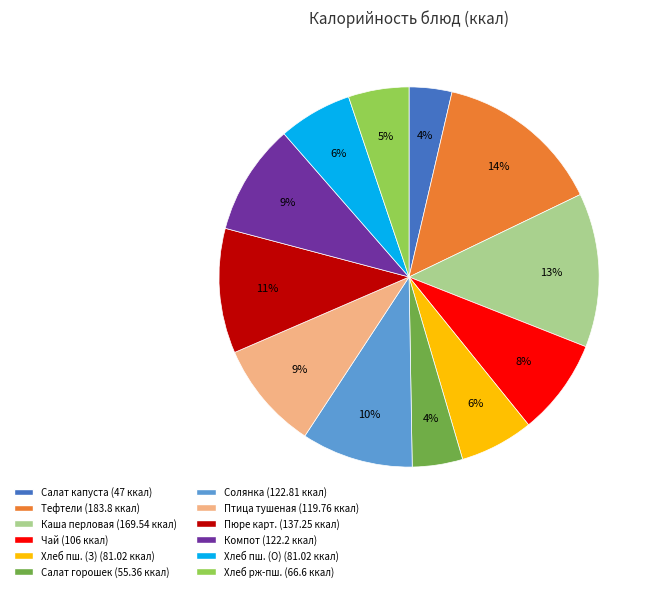

Is there any slice that represents more than half of the pie?

No